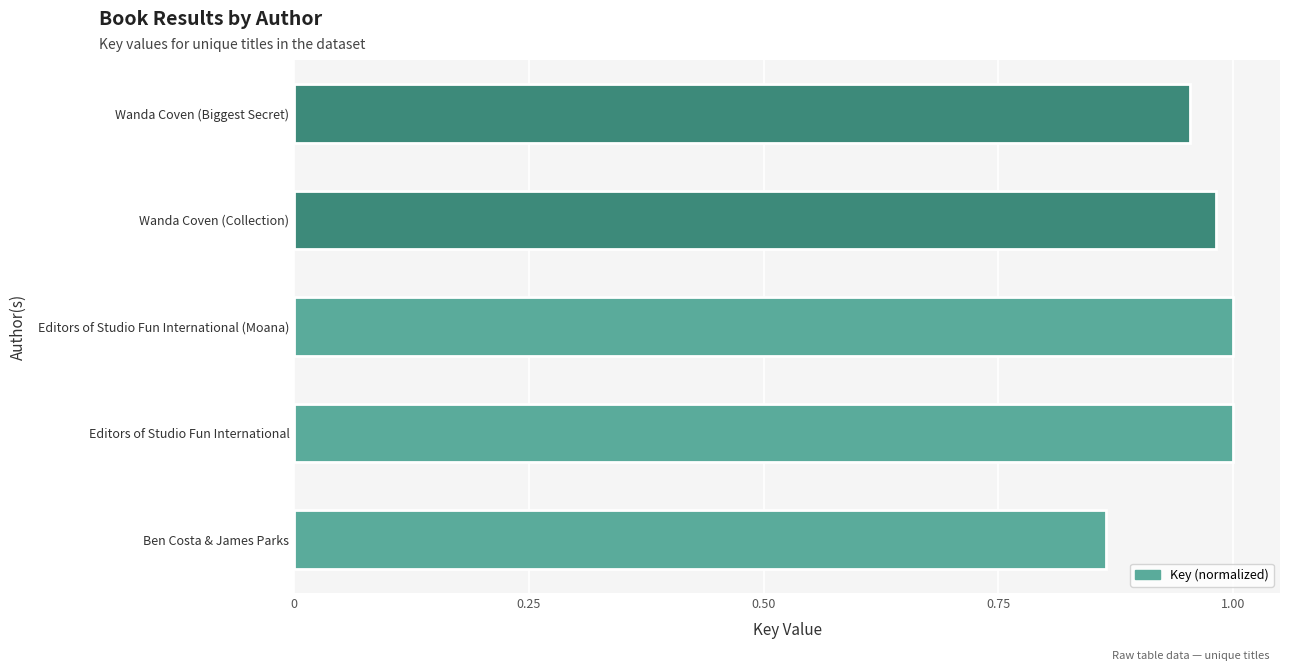

At which category does the chart reach its minimum across all series?

Ben Costa & James Parks